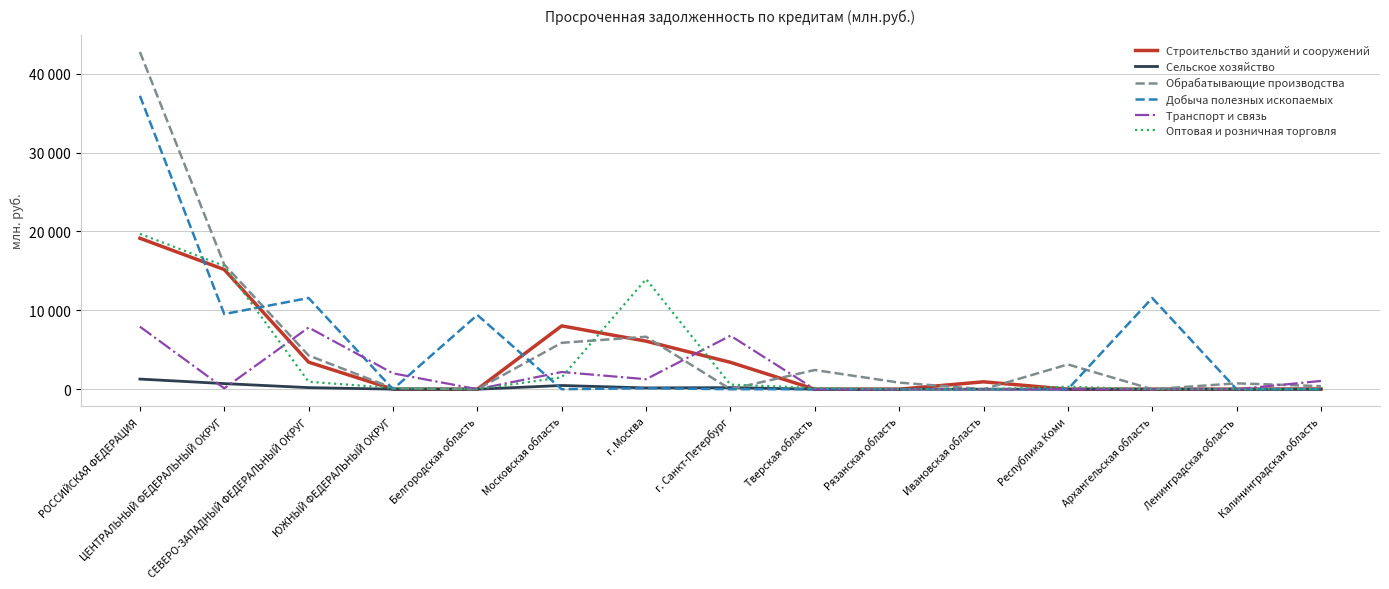

Does the chart display data point markers on the line(s)?

No